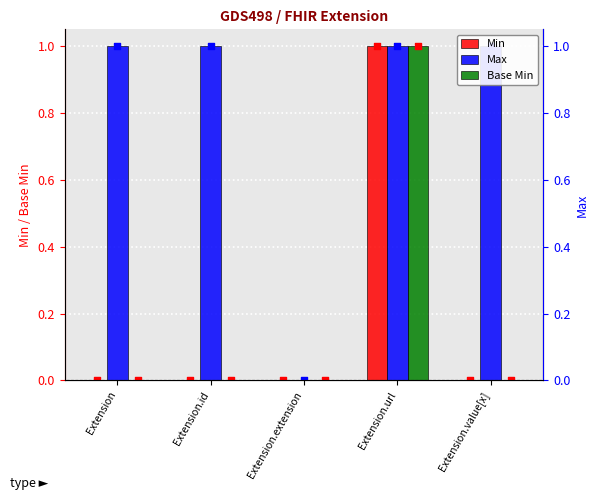

At how many categories does at least one series exceed 0?

4